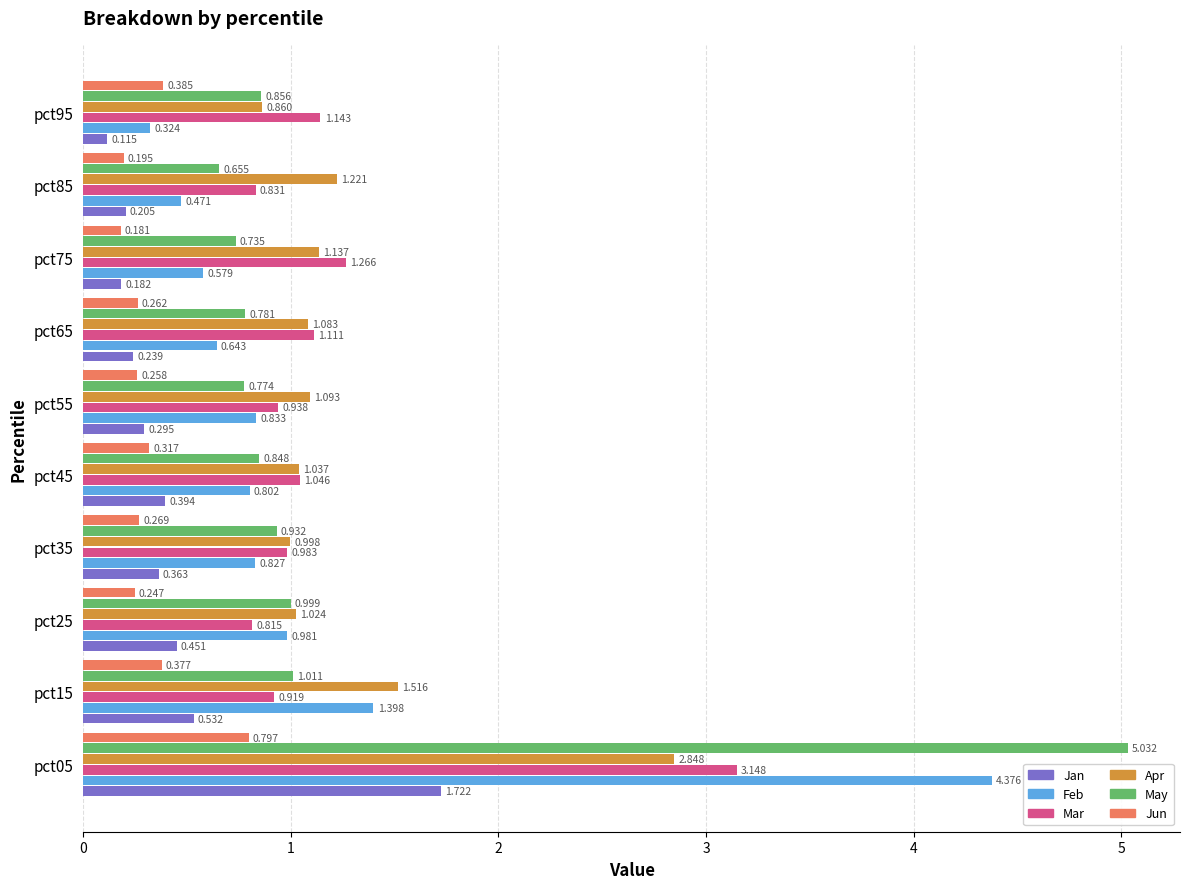

List the series in order of their peak value, lowest first.

Jun, Jan, Apr, Mar, Feb, May